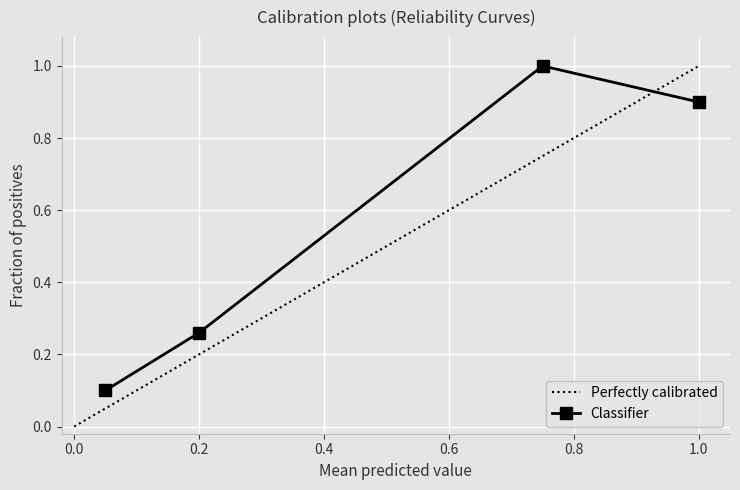

The value of Classifier at 1.0 is 0.9. True or false?

True